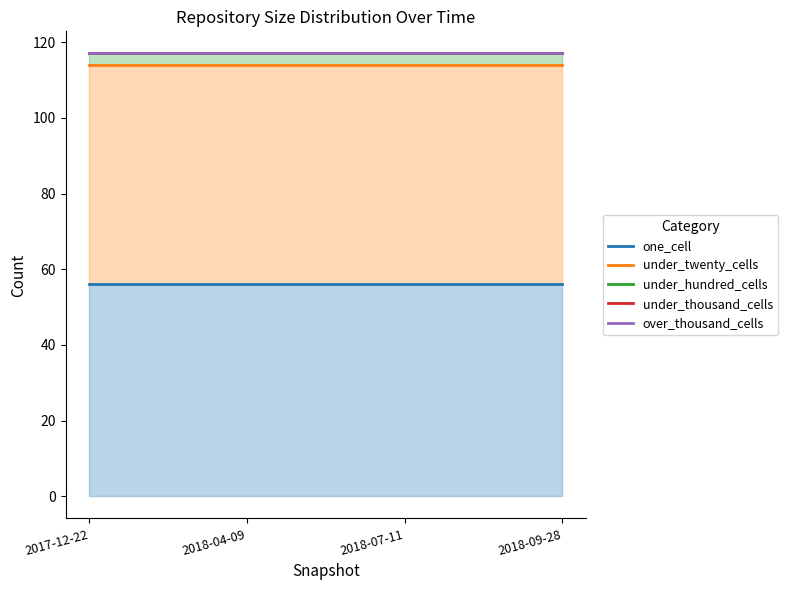

What is the sum of the one_cell values at 2018-09-28 and 2018-04-09?

112